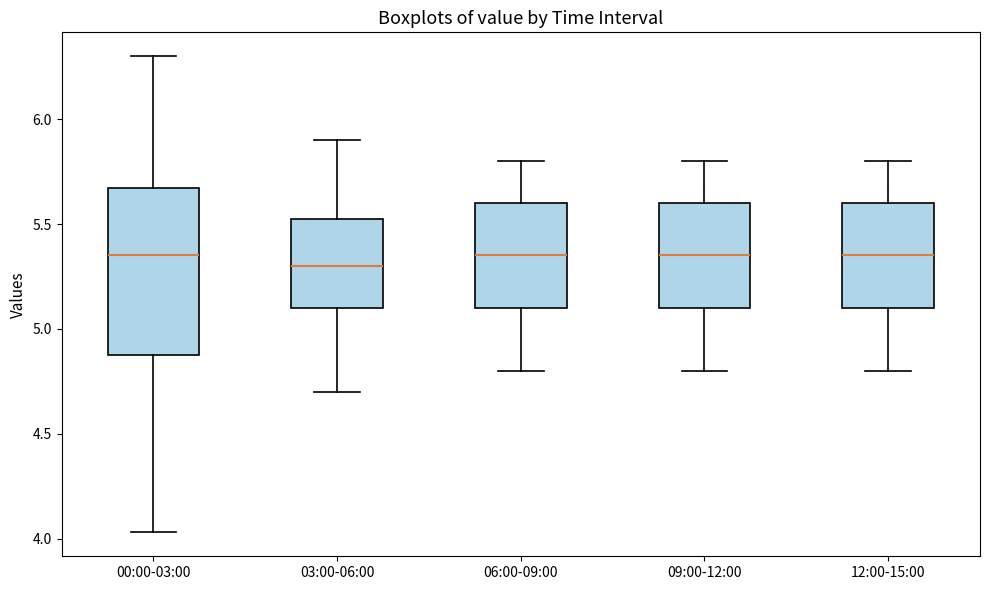

Comparing the boxes themselves (not the whiskers), which one is the tallest?

00:00-03:00